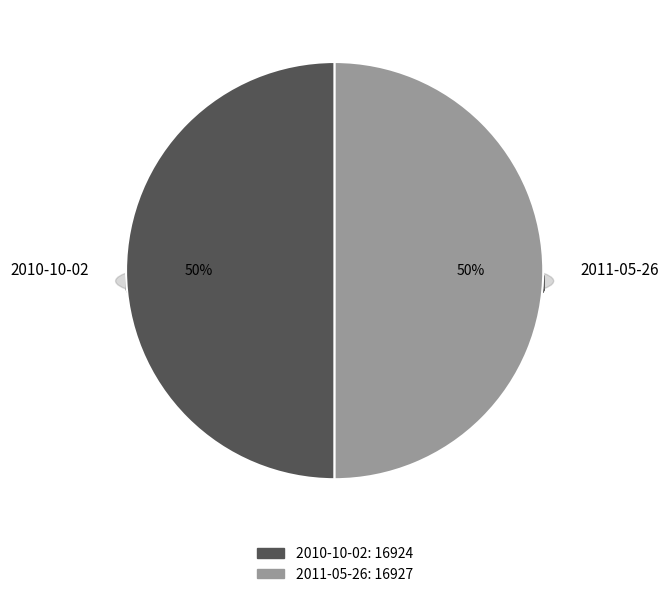

How much of the chart is everything except 2011-05-26?

50.0%